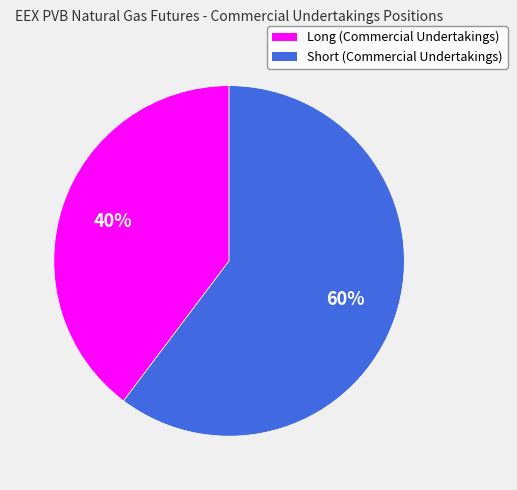

To the nearest percent, what is the average slice percentage?

50%